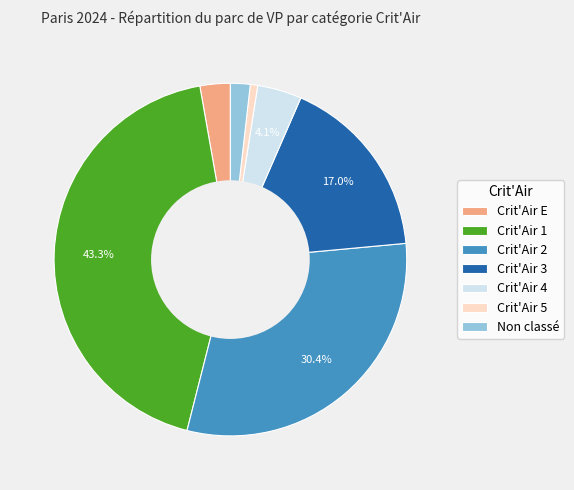

Is it true that Non classé is 2% of the pie?

True